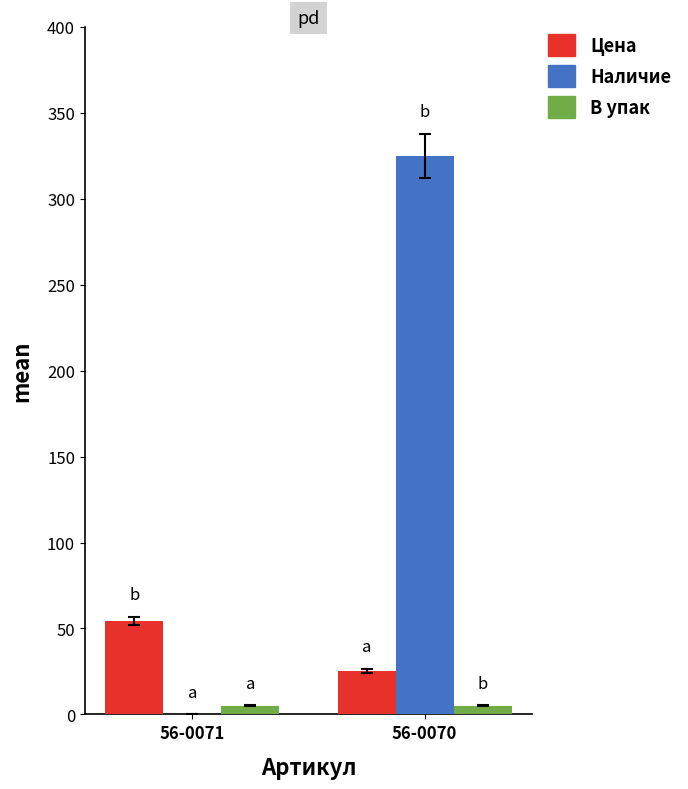

Which label corresponds to the largest value in the chart?

56-0070